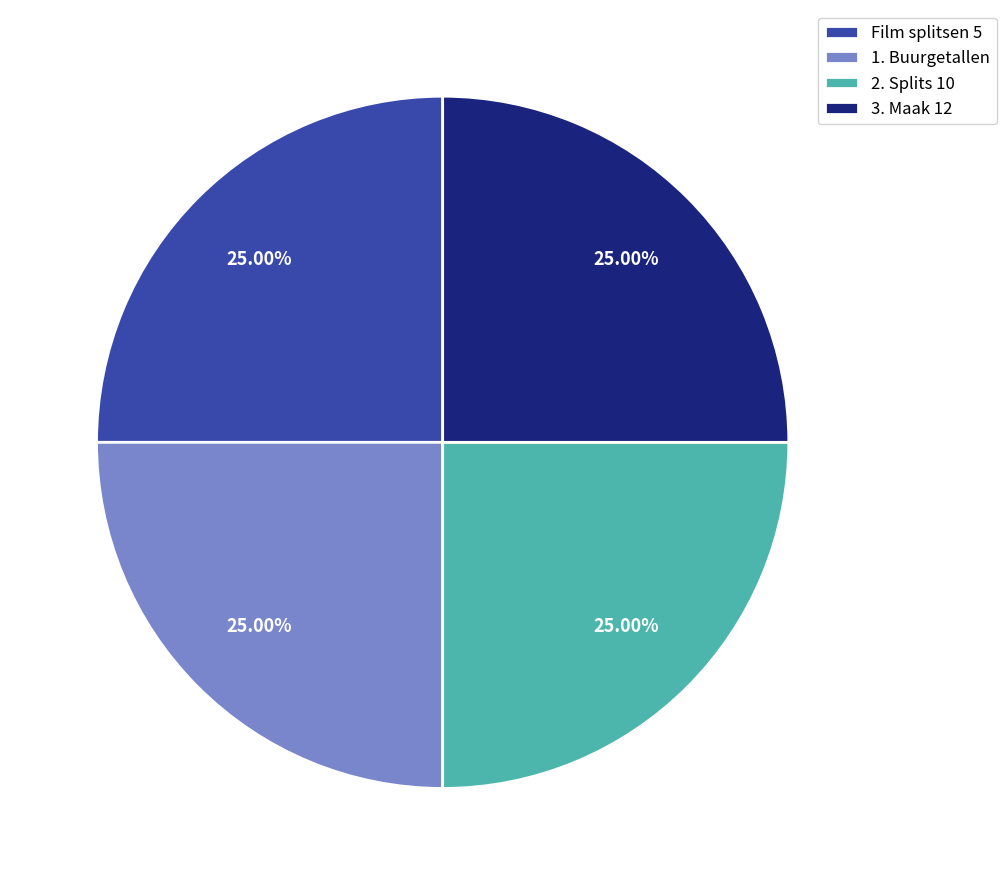

Does 3. Maak 12 represent more than half of the total?

No